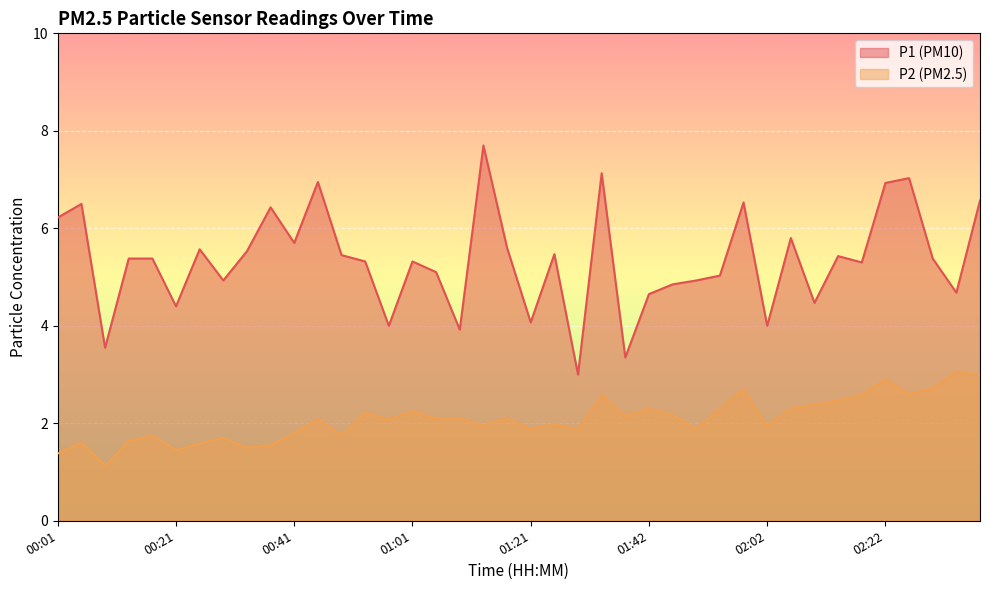

Rank the series by their average value, from highest to lowest.

P1, P2